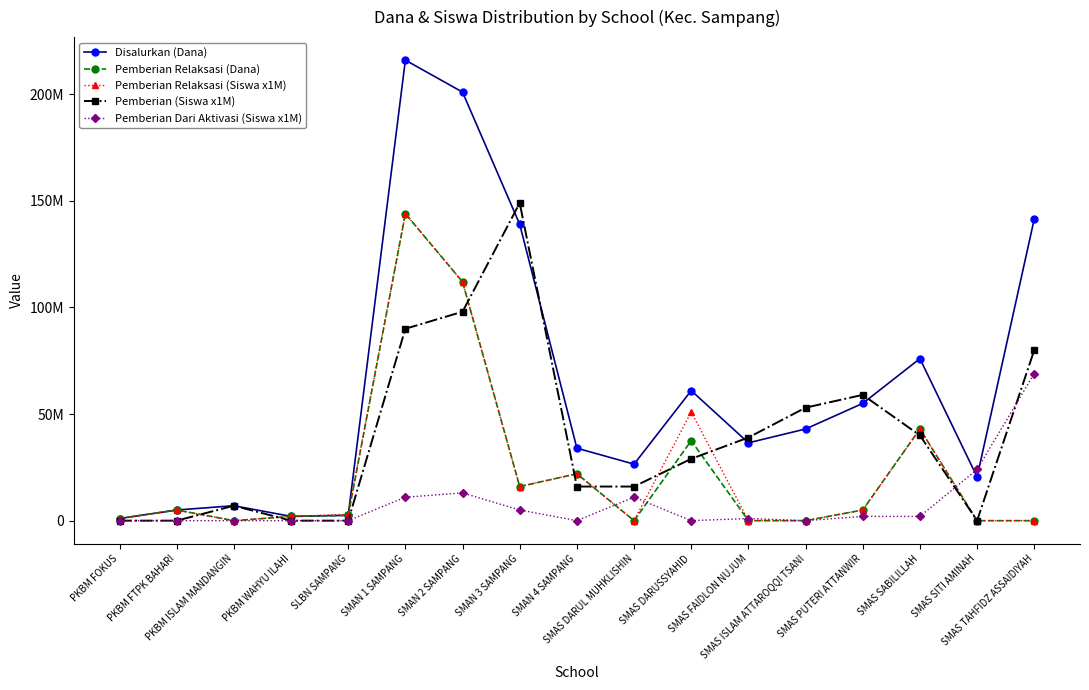

Which series changed the most between SMAN 1 SAMPANG and SMAS SABILILLAH?

Disalurkan (Dana)